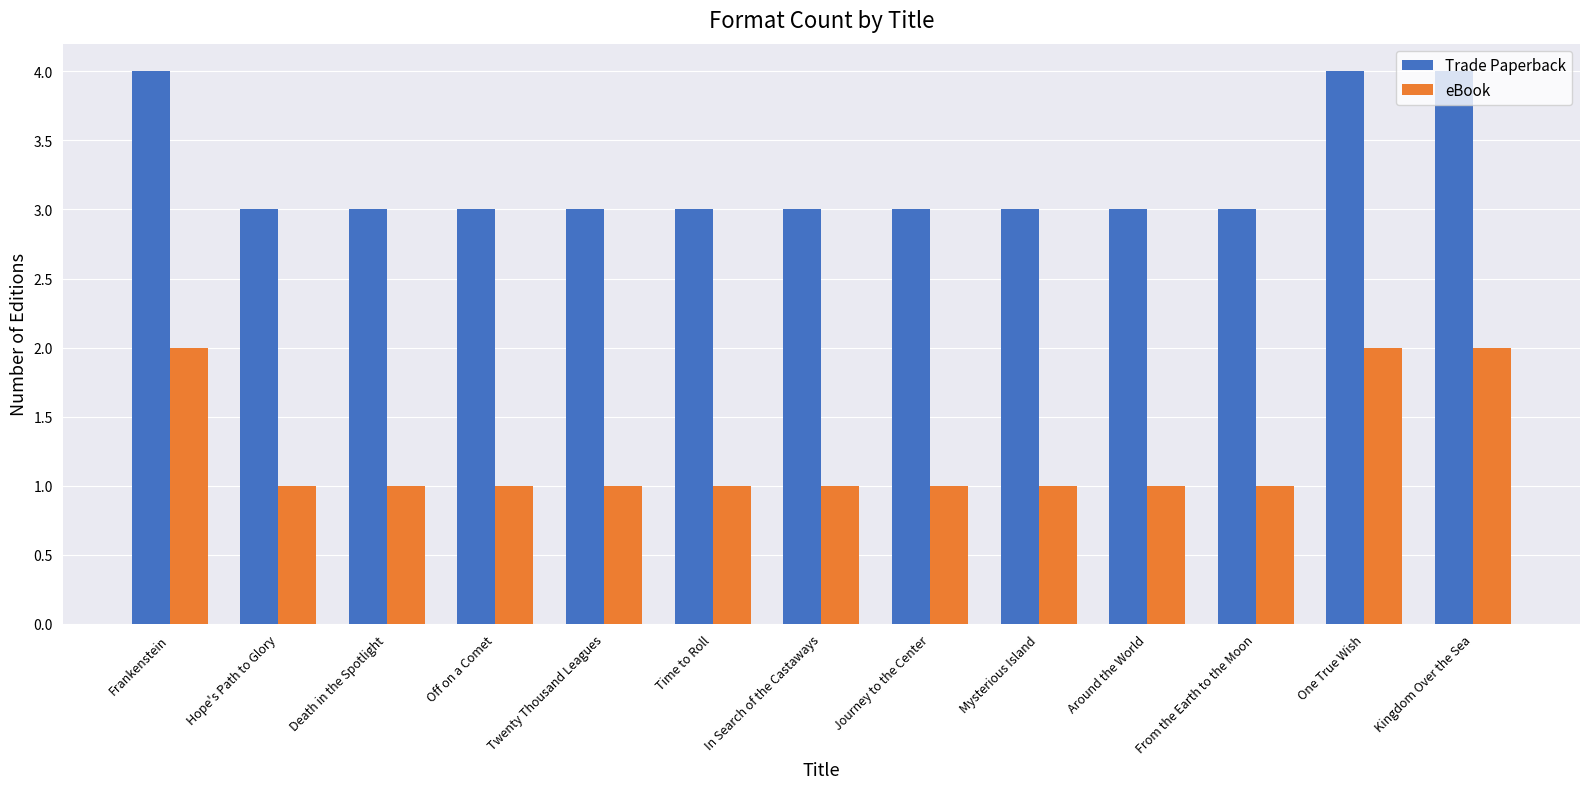

What is the sum of the eBook values at From the Earth to the Moon and Frankenstein?

3